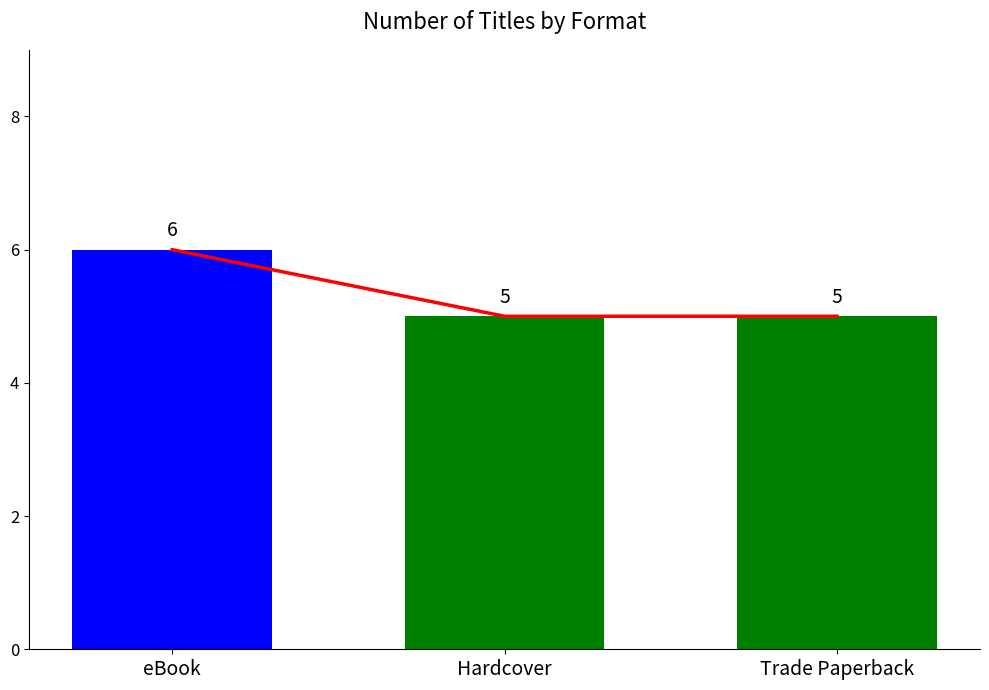

What is the total value across all series at Trade Paperback?

10